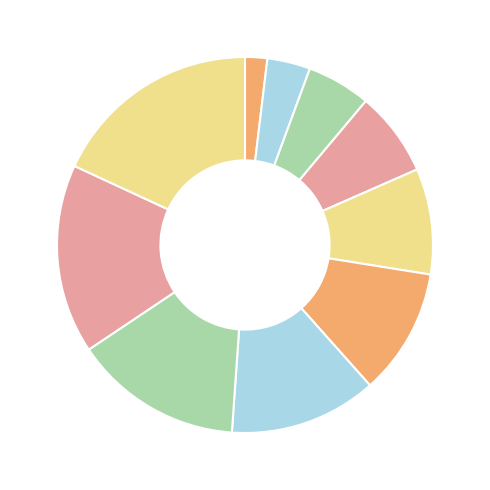

Which category has the biggest portion of the pie?

DOZ1000H30/3